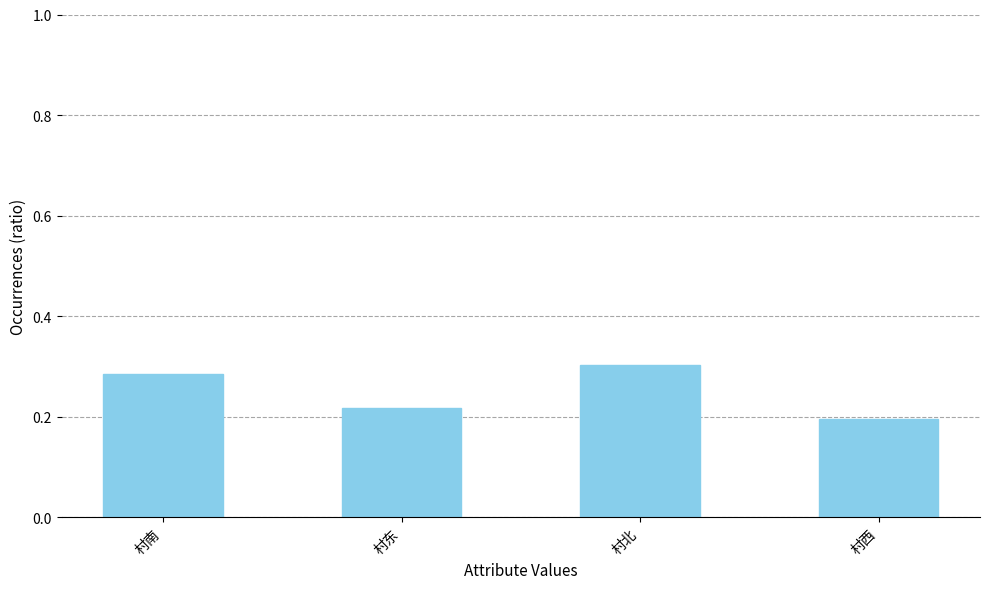

How many bars are there in total?

4